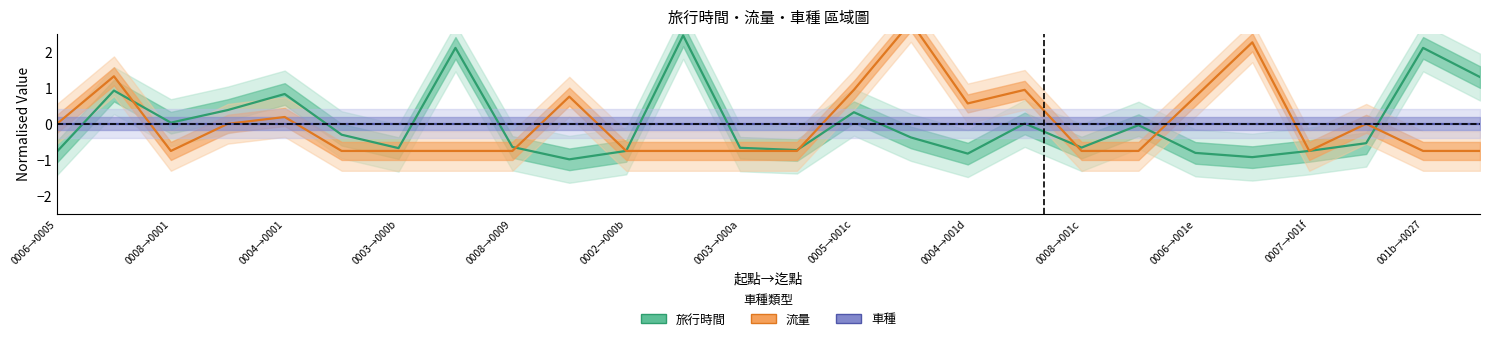

The 旅行時間 series shows -0.7 at 13. True or false?

True